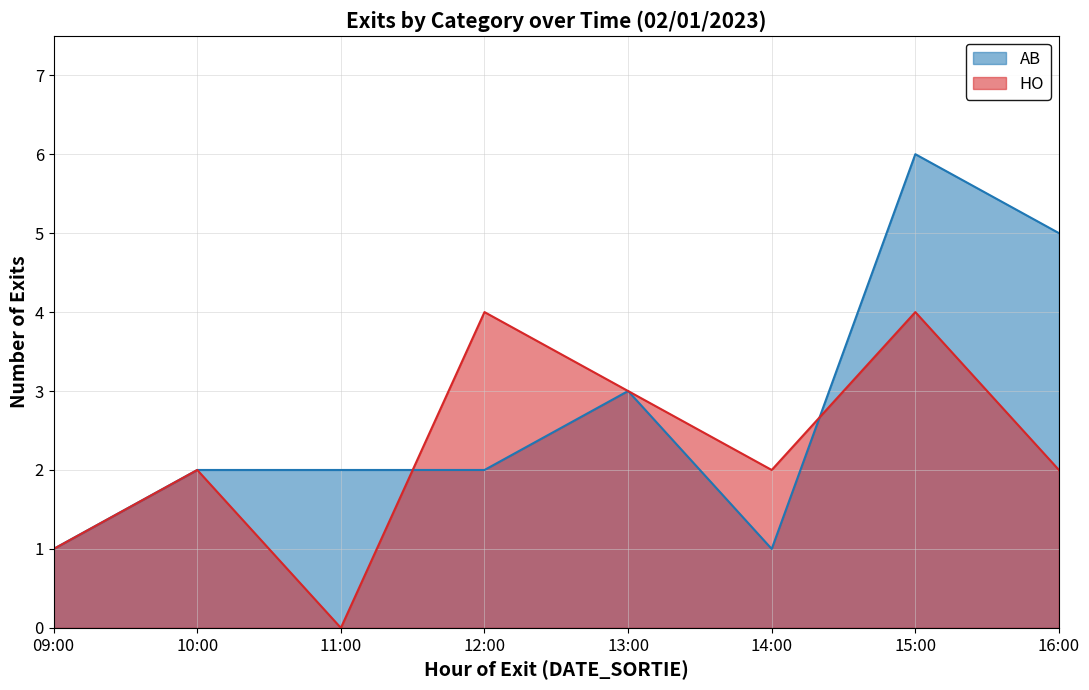

The AB series shows 9 at 16:00. True or false?

False